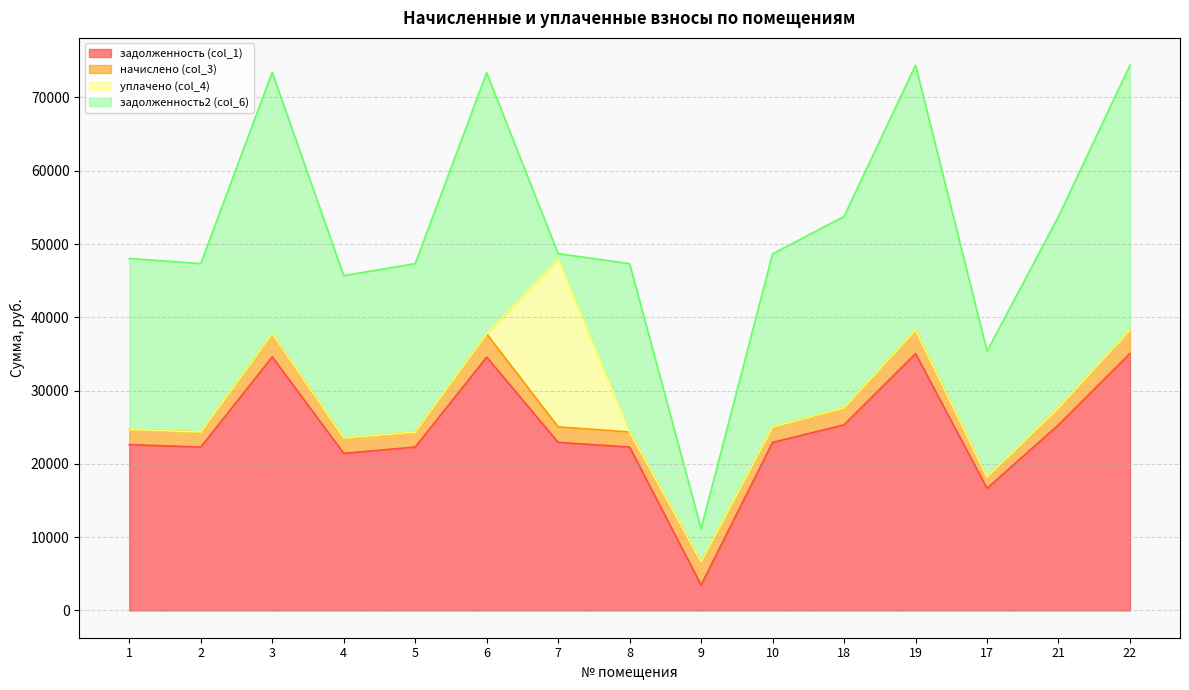

What is the highest value of the уплачено (col_4) series?

22950.0